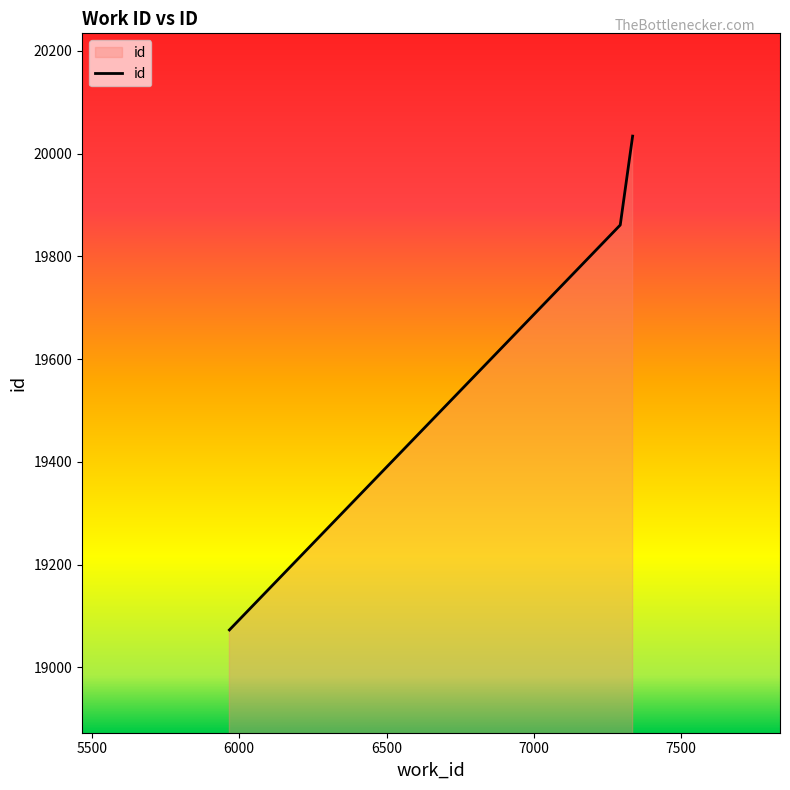

How many distinct data groups are displayed?

1